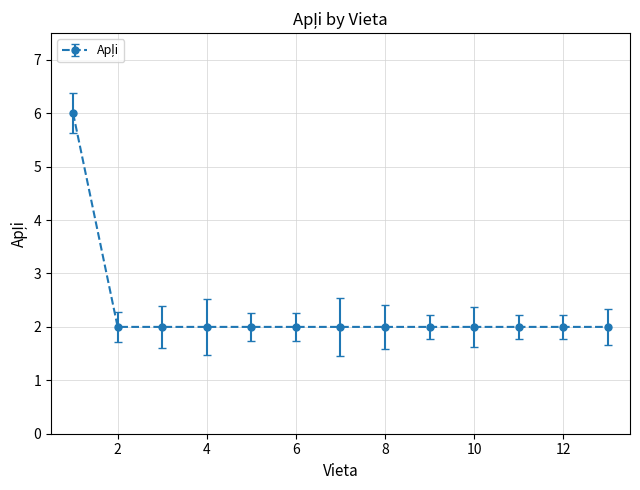

What is the value of the 3rd point from the left?

2